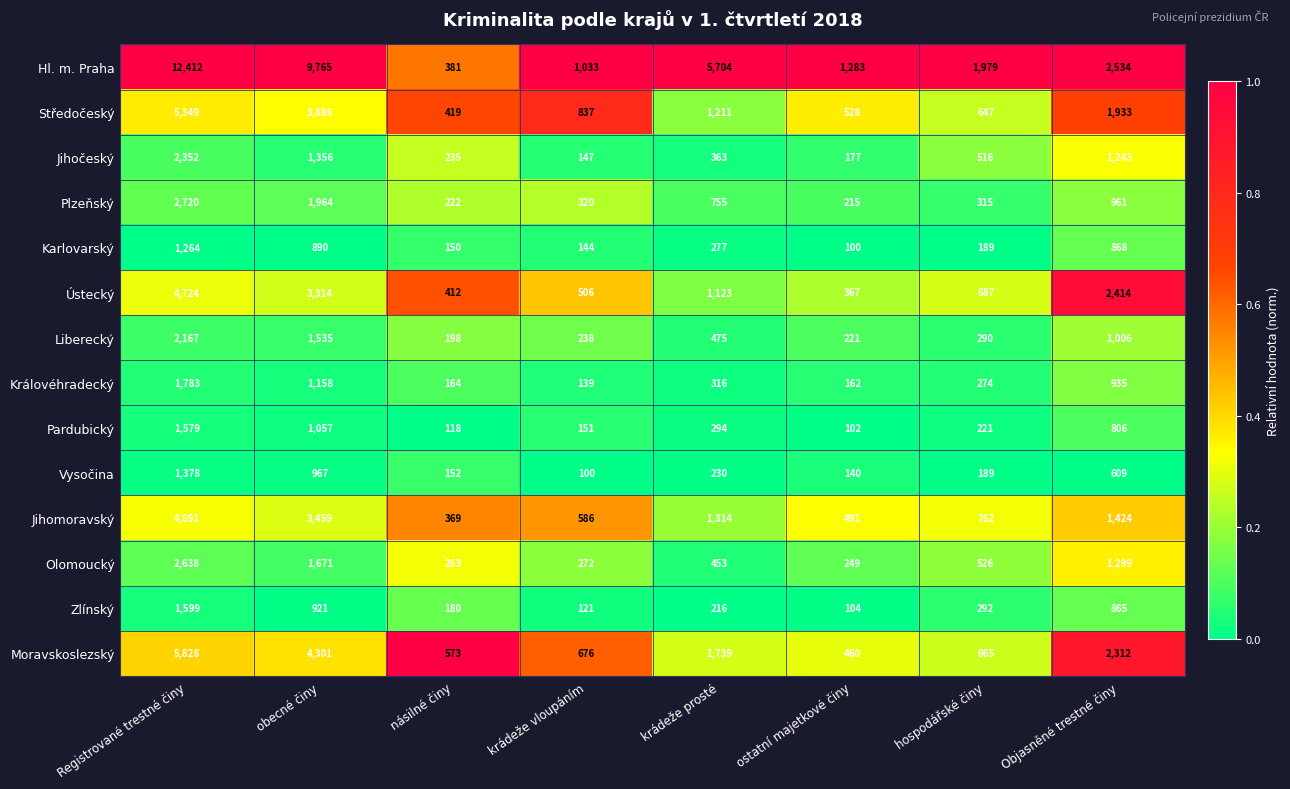

The Jihočeský series shows 1484 at Registrované trestné činy. True or false?

False